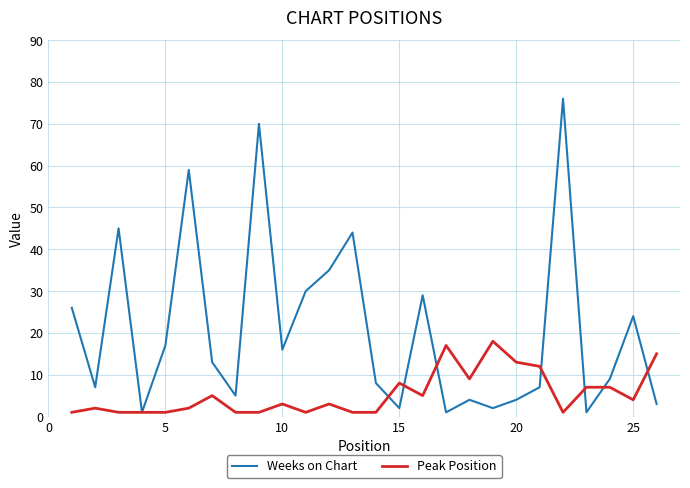

Rank the series by their average value, from lowest to highest.

Peak Position, Weeks on Chart